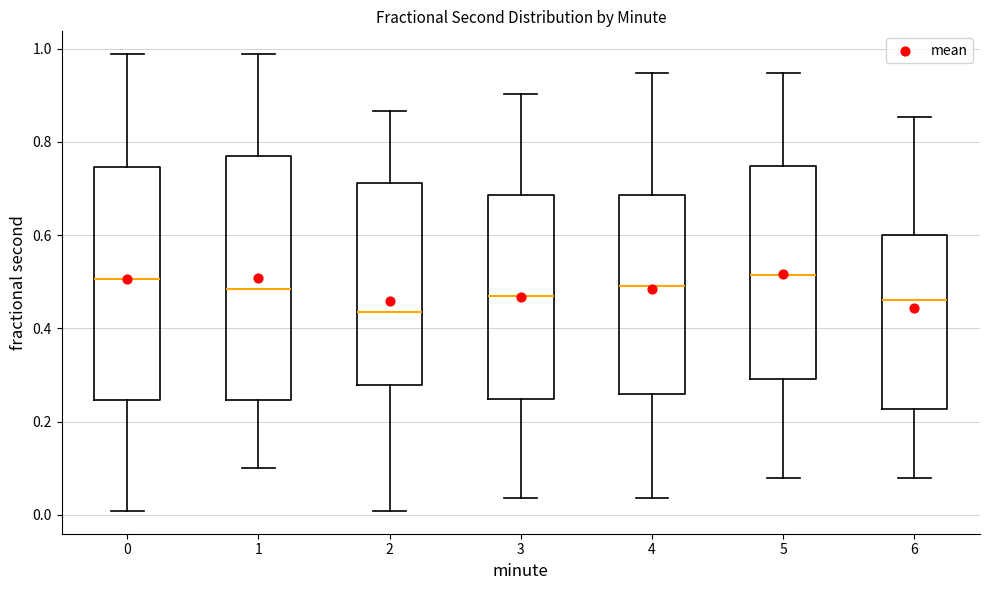

Reading left to right, transcribe this box plot: for each box, give where its median line is, the range the box spans, and where its two whiskers end, as read against the y-axis. The values are not printed on the chart, so give them approximately, as read against the axis.

0: median 0.50, box 0.24 to 0.74, whiskers 0.00 to 0.98
1: median 0.48, box 0.24 to 0.76, whiskers 0.10 to 0.98
2: median 0.44, box 0.28 to 0.72, whiskers 0.00 to 0.86
3: median 0.46, box 0.24 to 0.68, whiskers 0.04 to 0.90
4: median 0.48, box 0.26 to 0.68, whiskers 0.04 to 0.94
5: median 0.52, box 0.30 to 0.74, whiskers 0.08 to 0.94
6: median 0.46, box 0.22 to 0.60, whiskers 0.08 to 0.86